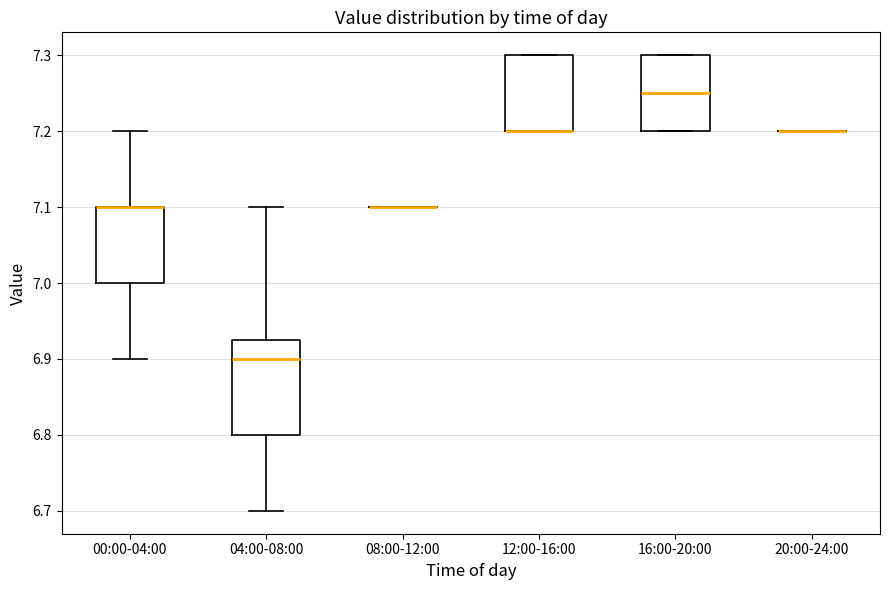

Reading left to right, transcribe this box plot: for each box, give where its median line is, the range the box spans, and where its two whiskers end, as read against the y-axis. The values are not printed on the chart, so give them approximately, as read against the axis.

00:00-04:00: median 7.10 (drawn on the box's upper edge), box 7.00 to 7.10, whiskers 6.90 to 7.20
04:00-08:00: median 6.90, box 6.80 to 6.93, whiskers 6.70 to 7.10
08:00-12:00: box collapsed to a line at 7.10, whiskers 7.10 to 7.10
12:00-16:00: median 7.20 (drawn on the box's lower edge), box 7.20 to 7.30, whiskers 7.20 to 7.30
16:00-20:00: median 7.25, box 7.20 to 7.30, whiskers 7.20 to 7.30
20:00-24:00: box collapsed to a line at 7.20, whiskers 7.20 to 7.20